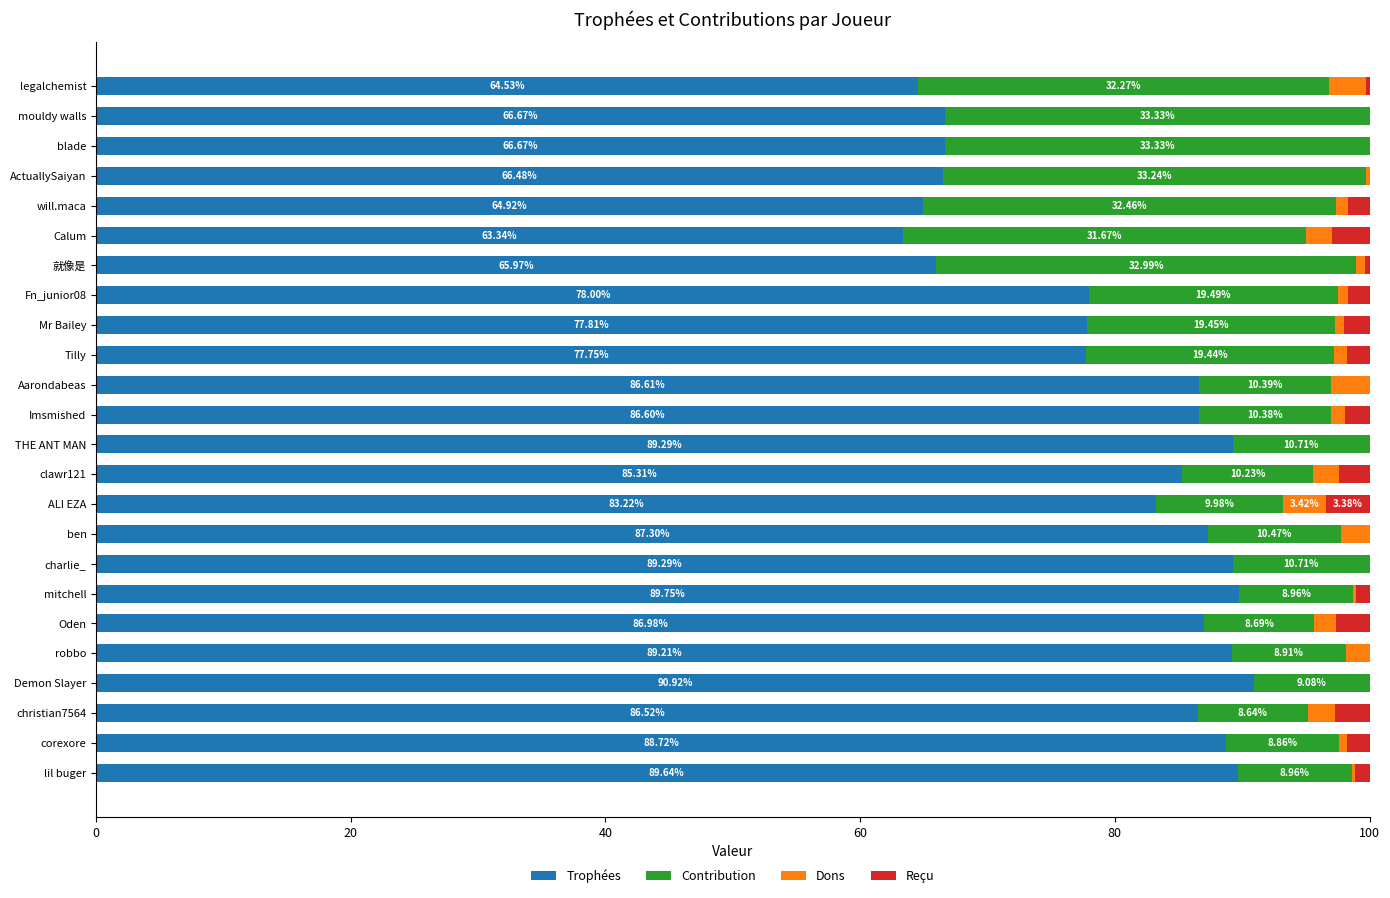

What is the total value across all series at Tilly?

100.0